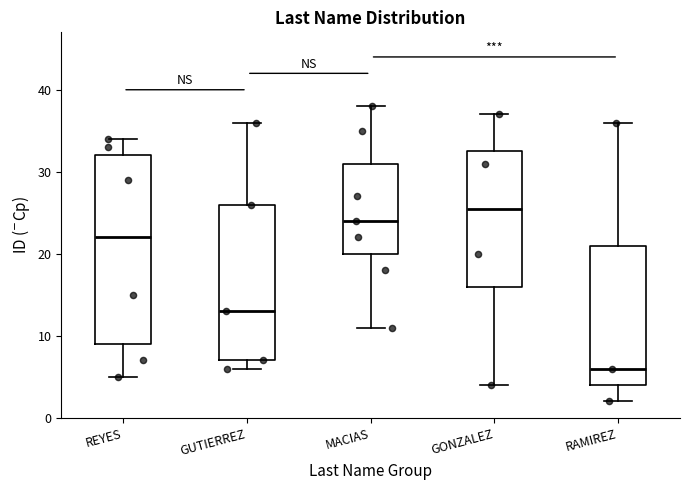

Reading left to right, transcribe this box plot: for each box, give where its median line is, the range the box spans, and where its two whiskers end, as read against the y-axis. The values are not printed on the chart, so give them approximately, as read against the axis.

REYES: median 22, box 9 to 32, whiskers 5 to 34
GUTIERREZ: median 13, box 7 to 26, whiskers 6 to 36
MACIAS: median 24, box 20 to 31, whiskers 11 to 38
GONZALEZ: median 26, box 16 to 33, whiskers 4 to 37
RAMIREZ: median 6, box 4 to 21, whiskers 2 to 36